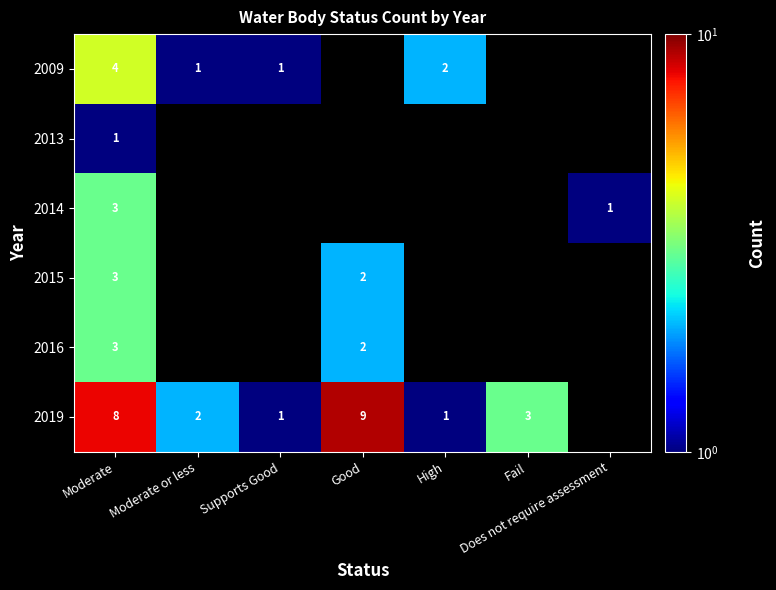

Is it true that 2015 equals 4 at Good?

False